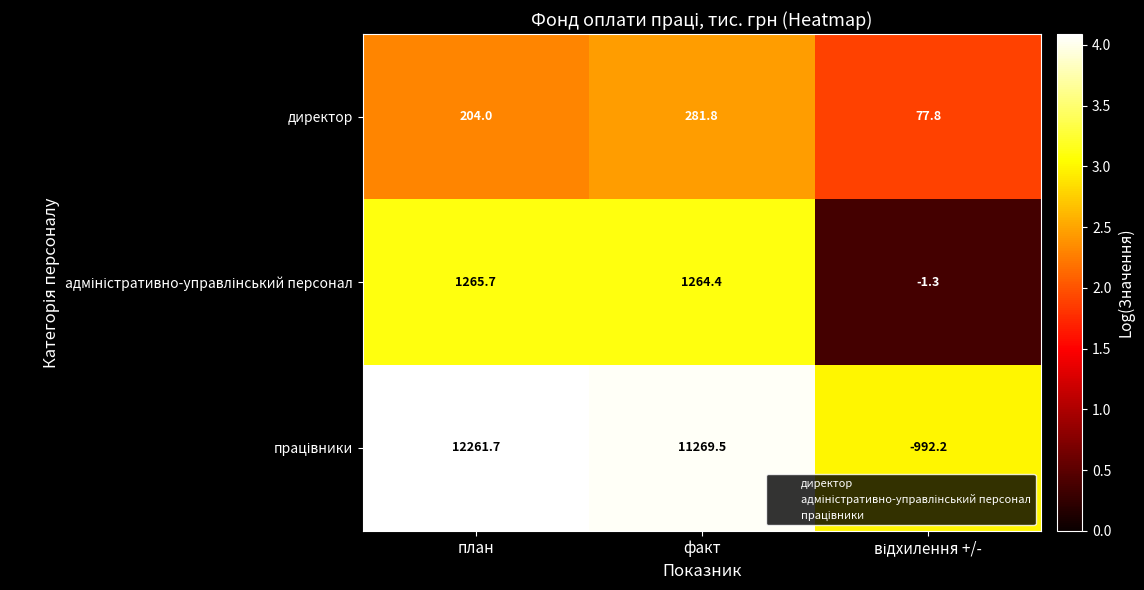

The директор series shows 281.8 at факт. True or false?

True